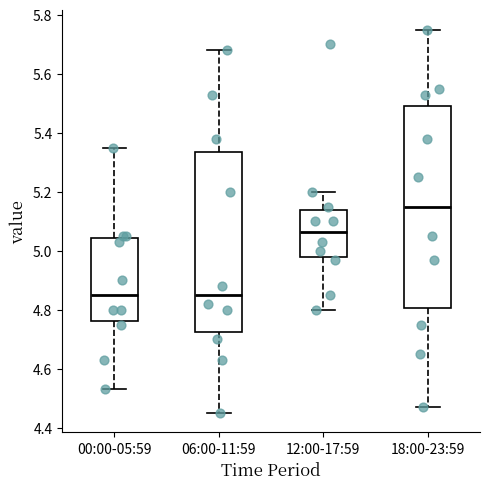

Reading left to right, transcribe this box plot: for each box, give where its median line is, the range the box spans, and where its two whiskers end, as read against the y-axis. The values are not printed on the chart, so give them approximately, as read against the axis.

00:00-05:59: median 4.86, box 4.76 to 5.04, whiskers 4.54 to 5.36
06:00-11:59: median 4.86, box 4.72 to 5.34, whiskers 4.46 to 5.68
12:00-17:59: median 5.06, box 4.98 to 5.14, whiskers 4.80 to 5.20
18:00-23:59: median 5.16, box 4.80 to 5.50, whiskers 4.48 to 5.76